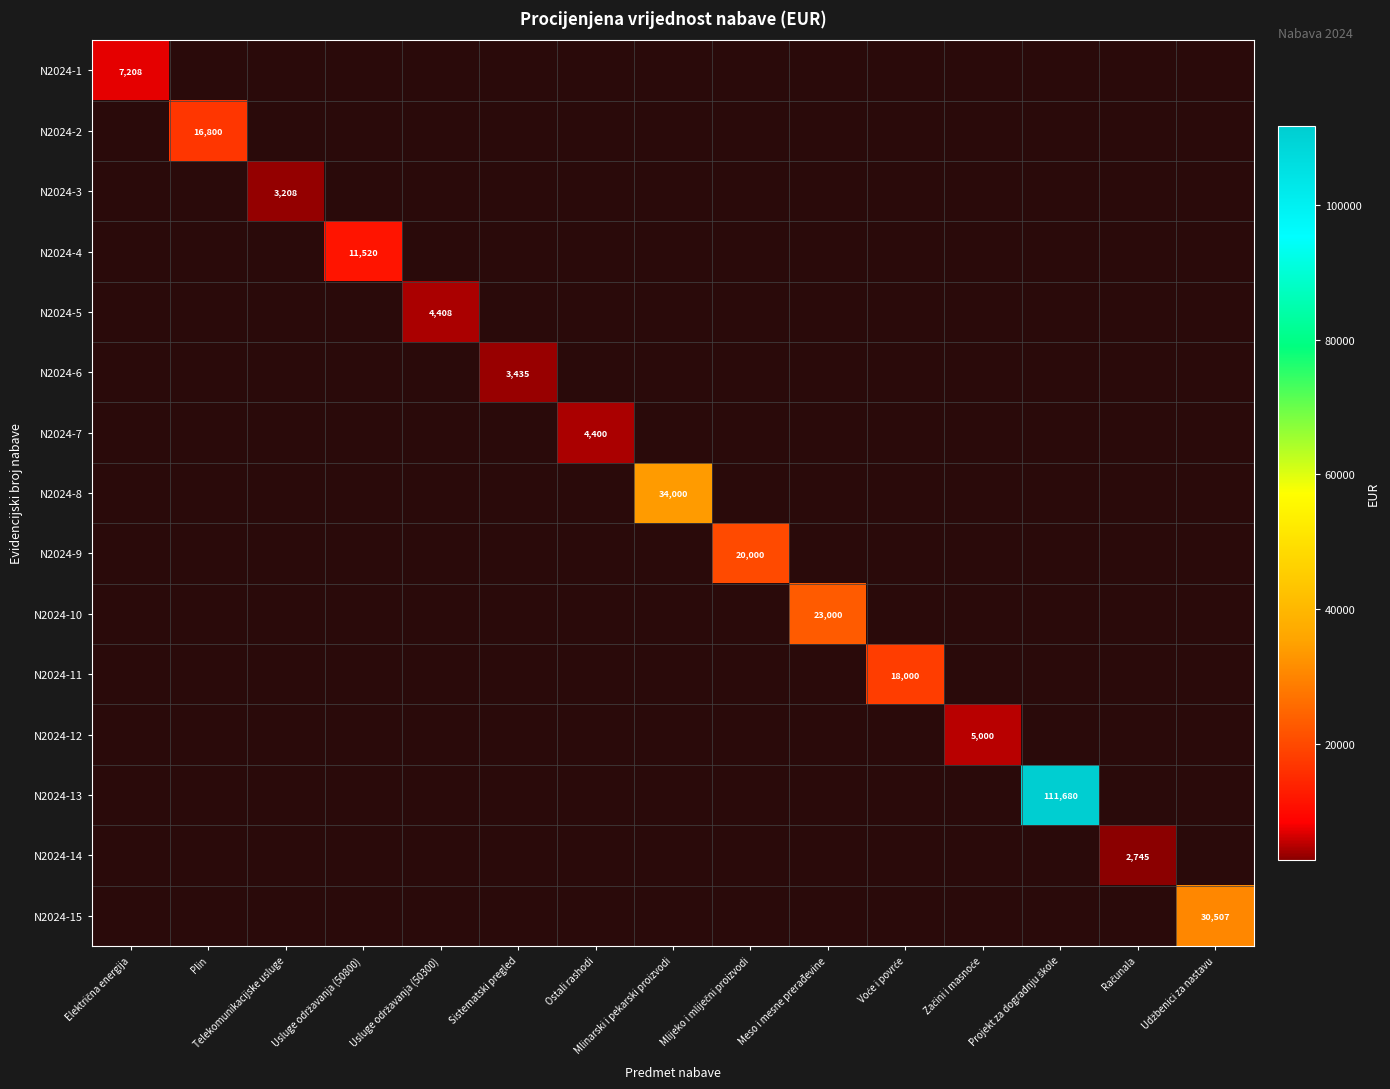

Between Usluge održavanja (50800) and Sistematski pregled, which series saw the biggest shift?

N2024-4